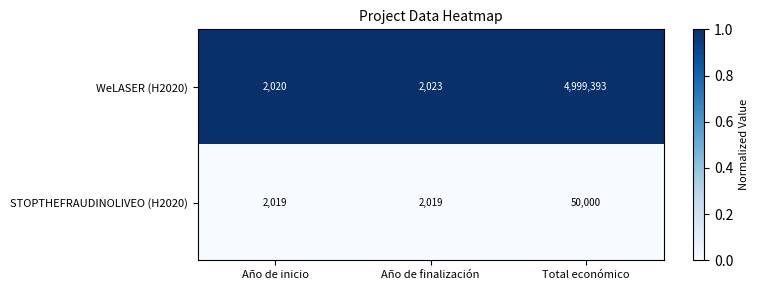

At which category is the sum across all series the highest?

Total económico